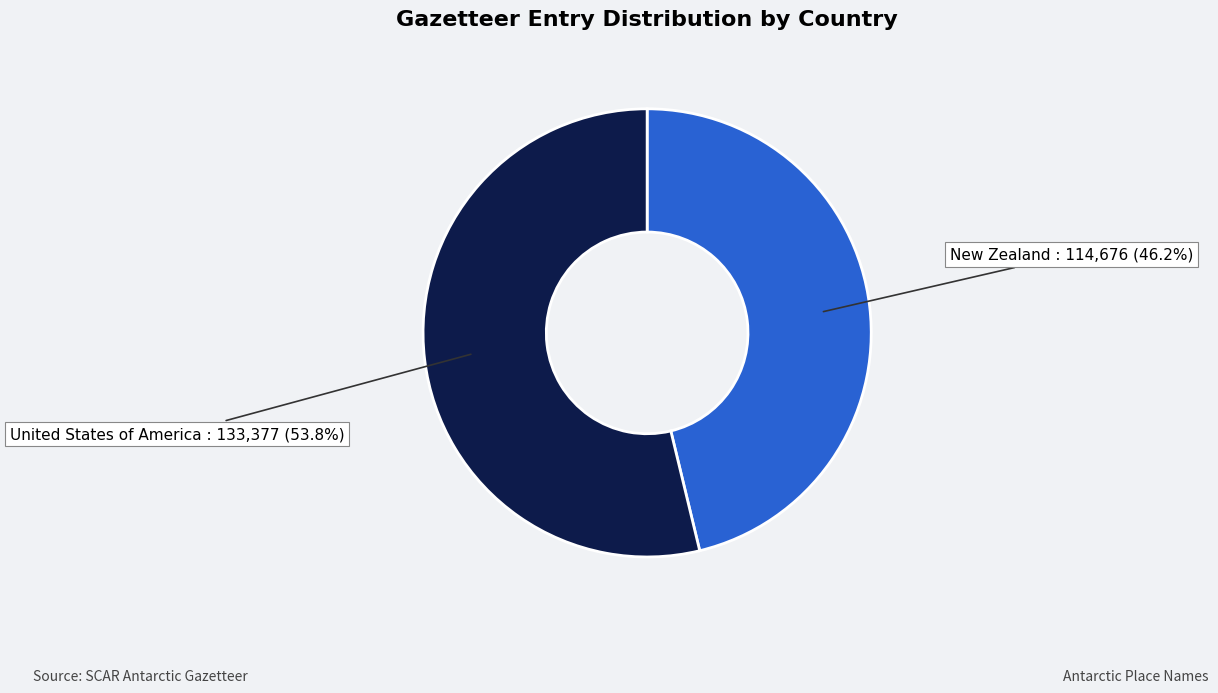

To the nearest percent, what portion does New Zealand represent?

46%